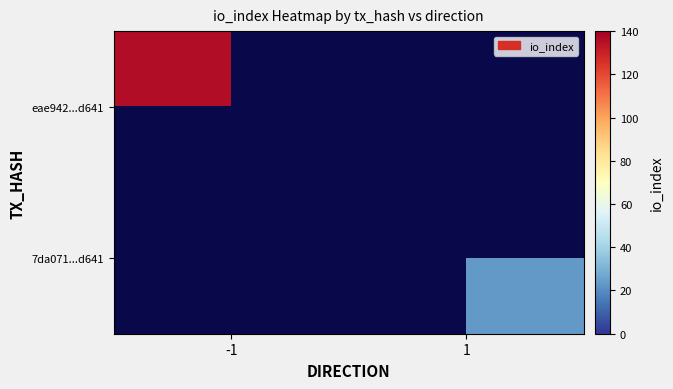

Rank the series by their maximum value, from highest to lowest.

eae942...d641, 7da071...d641